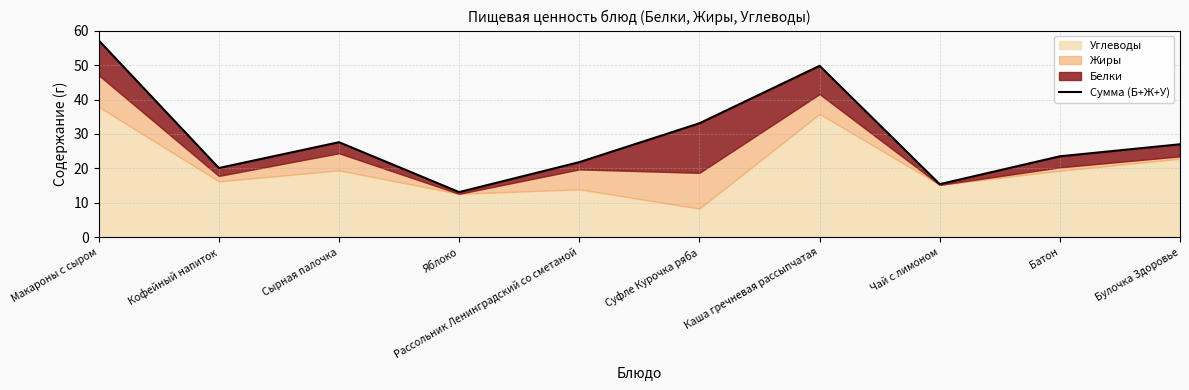

What is the ratio of the value at Кофейный напиток to the value at Яблоко?

1.5